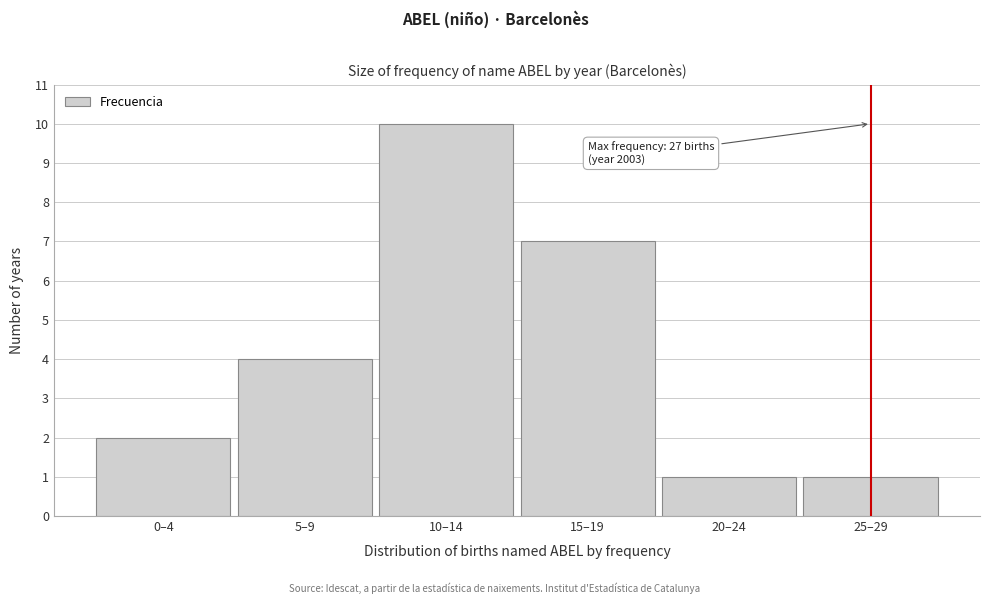

Reading left to right, transcribe all the data shown in this chart.

0–4=2	5–9=4	10–14=10	15–19=7	20–24=1	25–29=1